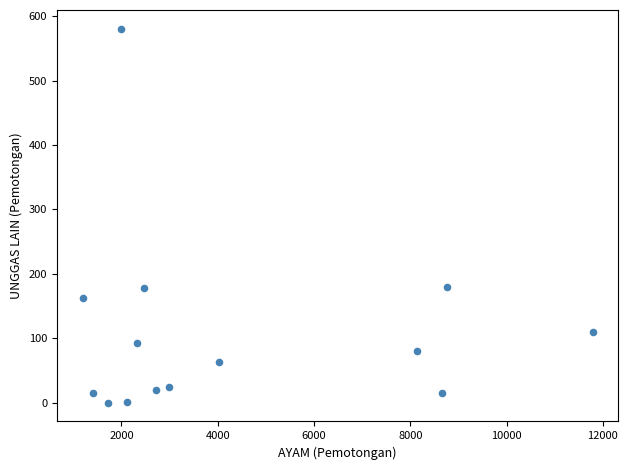

What is the range of X values (max minus min)?

10599.3